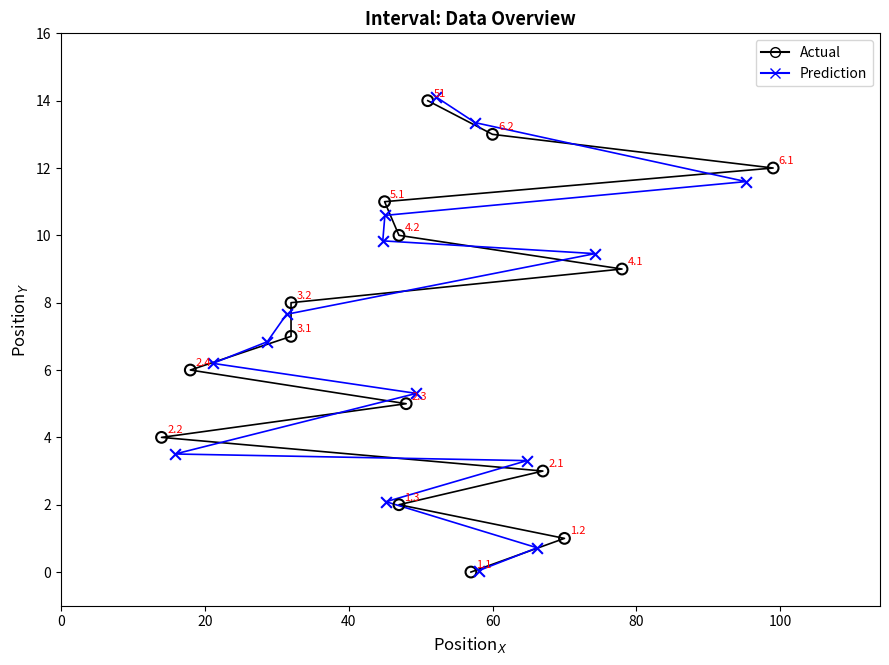

Which series has the widest spread of Y values?

Prediction